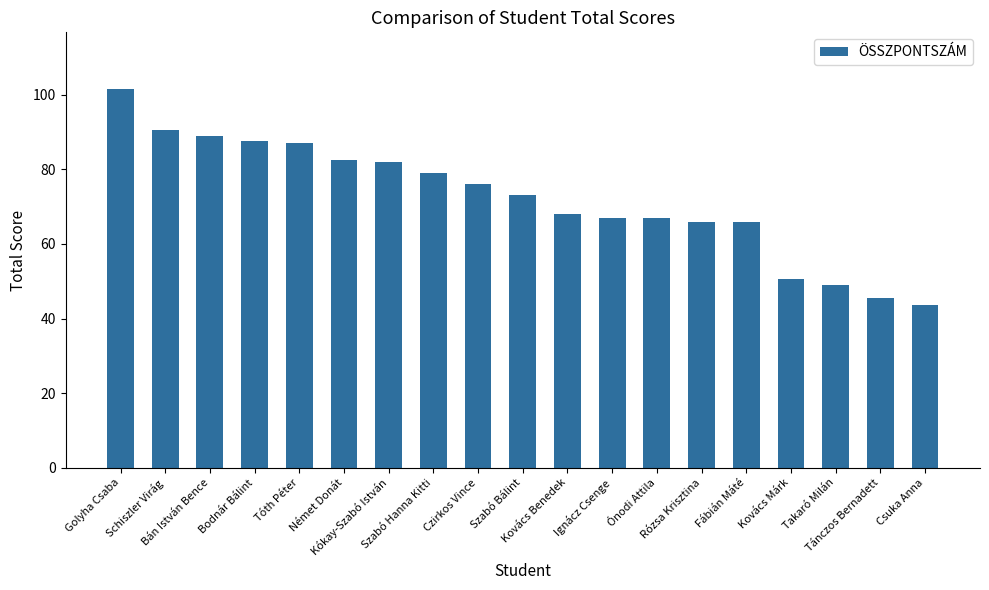

What is the value of the 6th bar from the left?

82.5